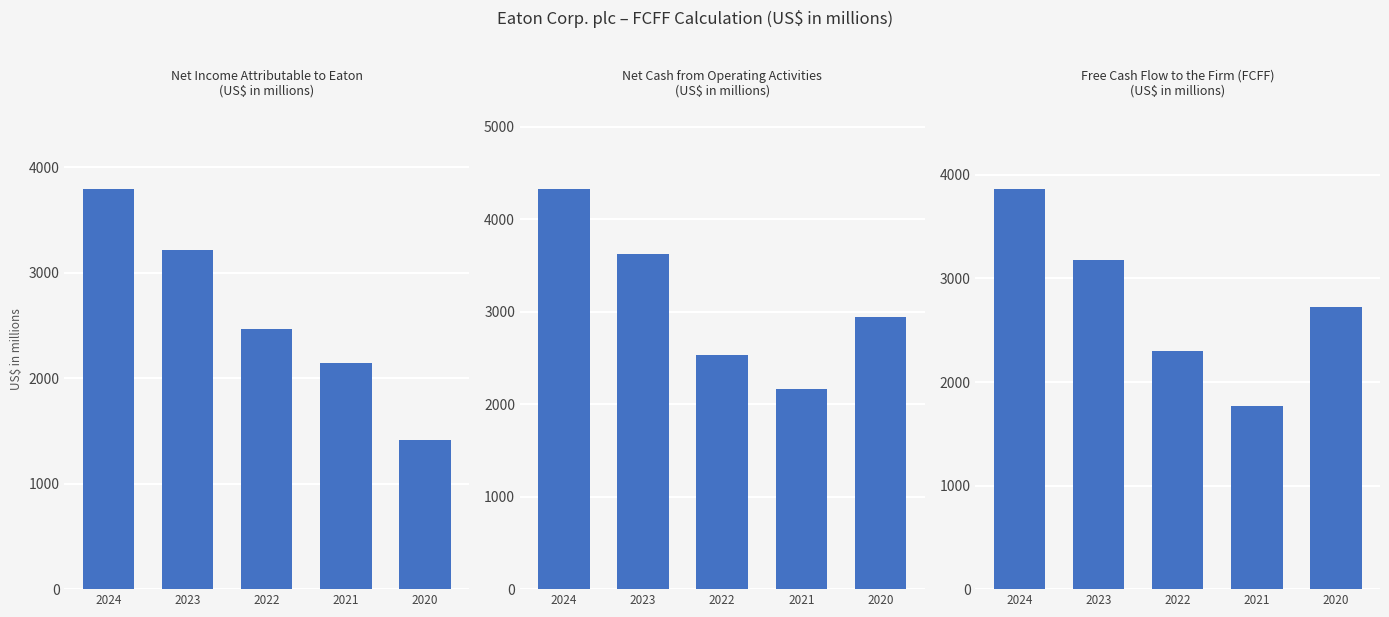

What is the value of the Net income attributable to Eaton bar at the 5th from the left?

1410